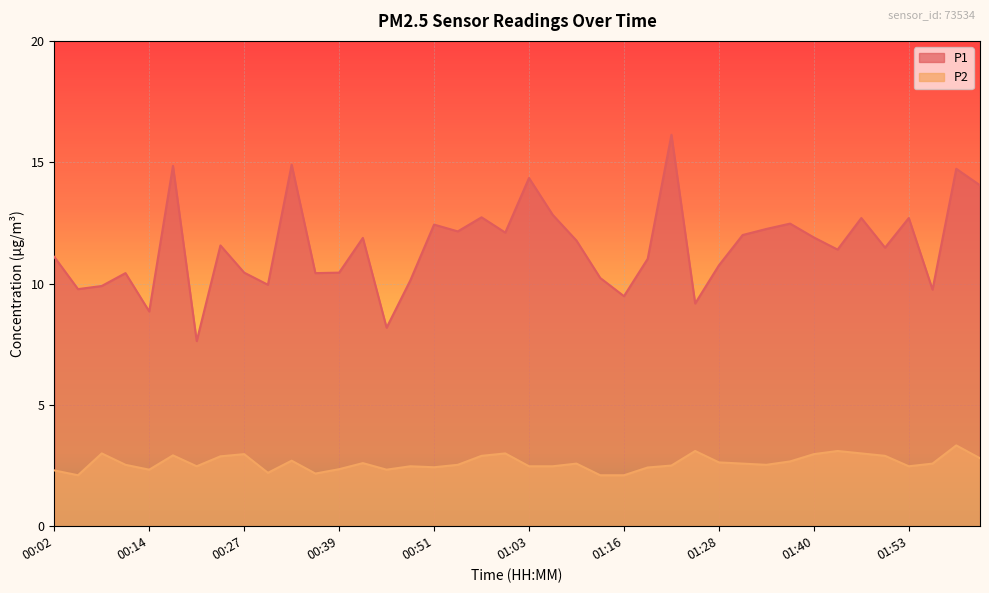

How many lines are shown in the chart?

2